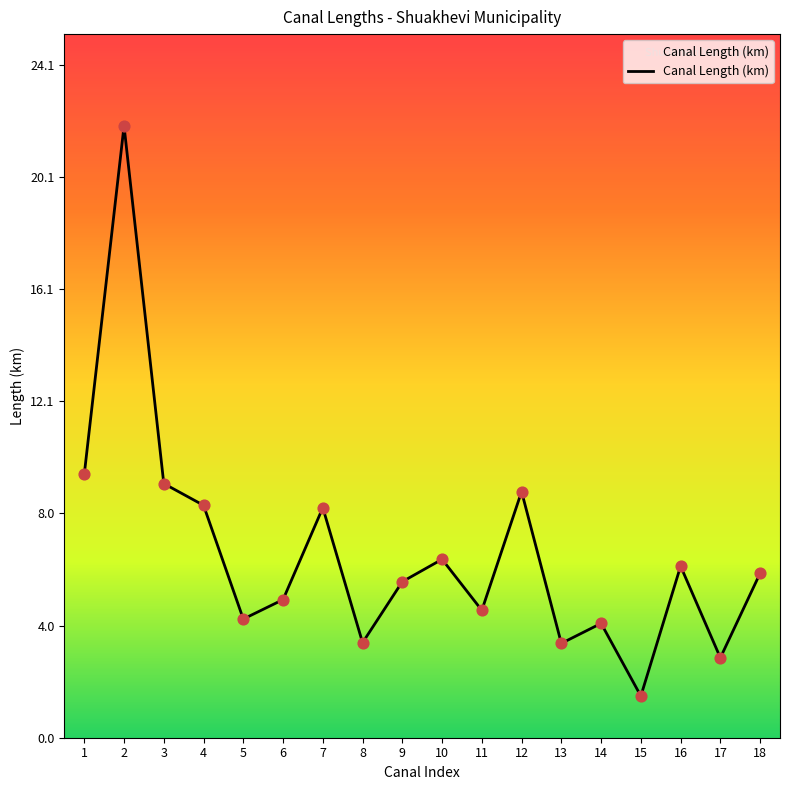

What is the ratio of the value at 11 to the value at 13?

1.4